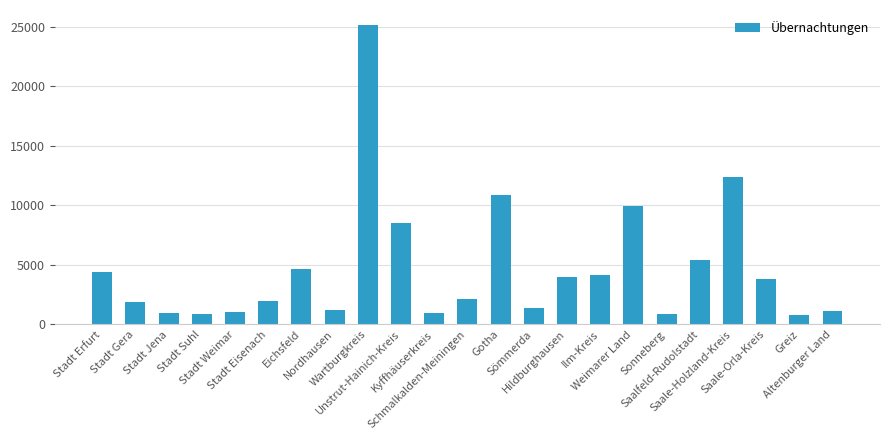

What is the average value?

4722